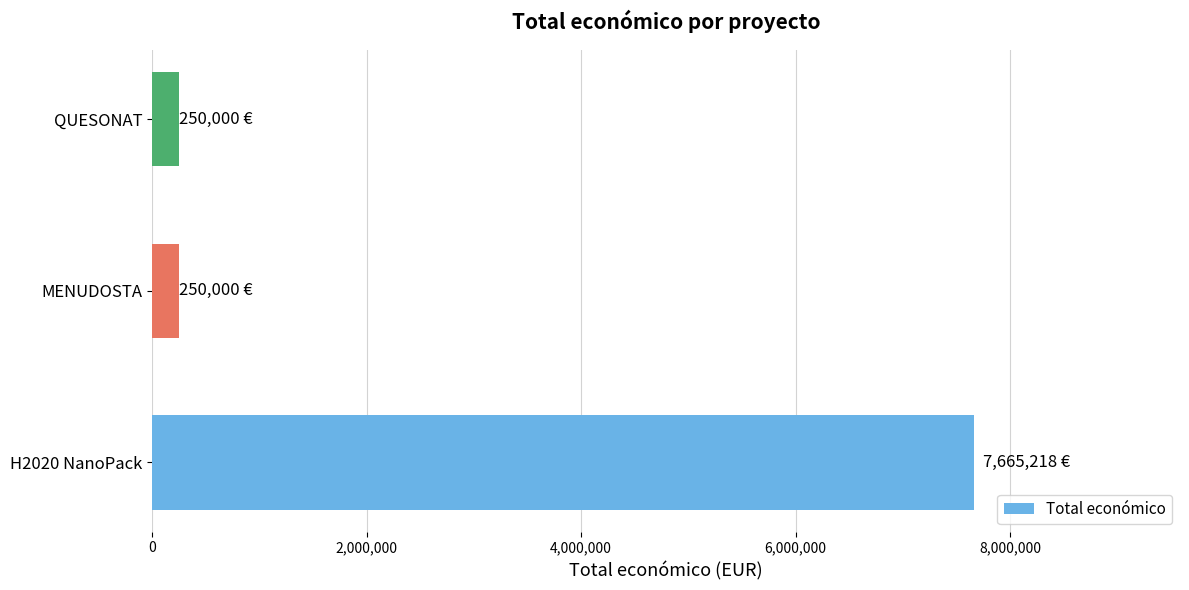

Which has a higher value, H2020 NanoPack or QUESONAT?

H2020 NanoPack